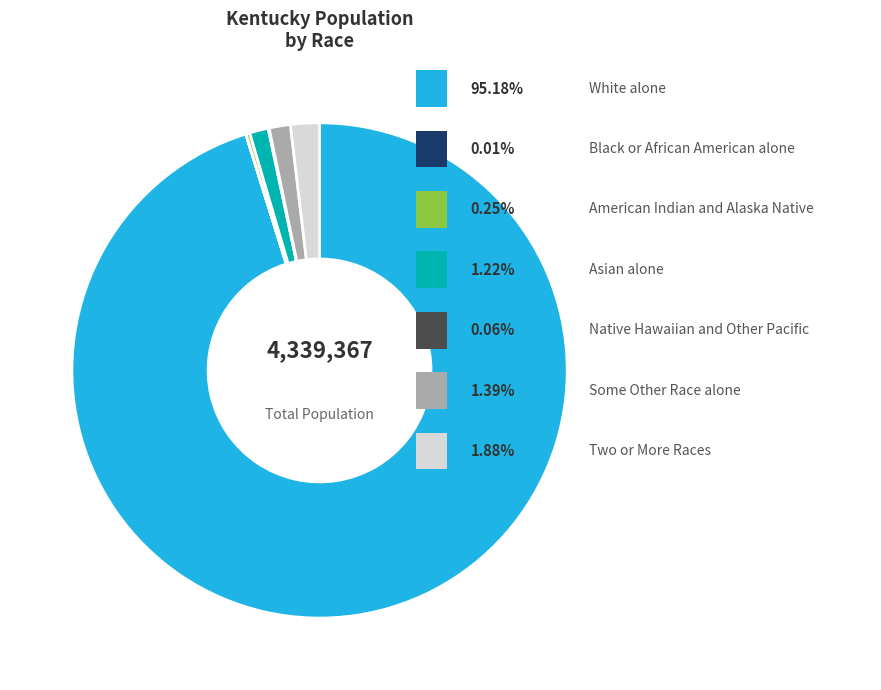

Does any single category account for the majority?

Yes